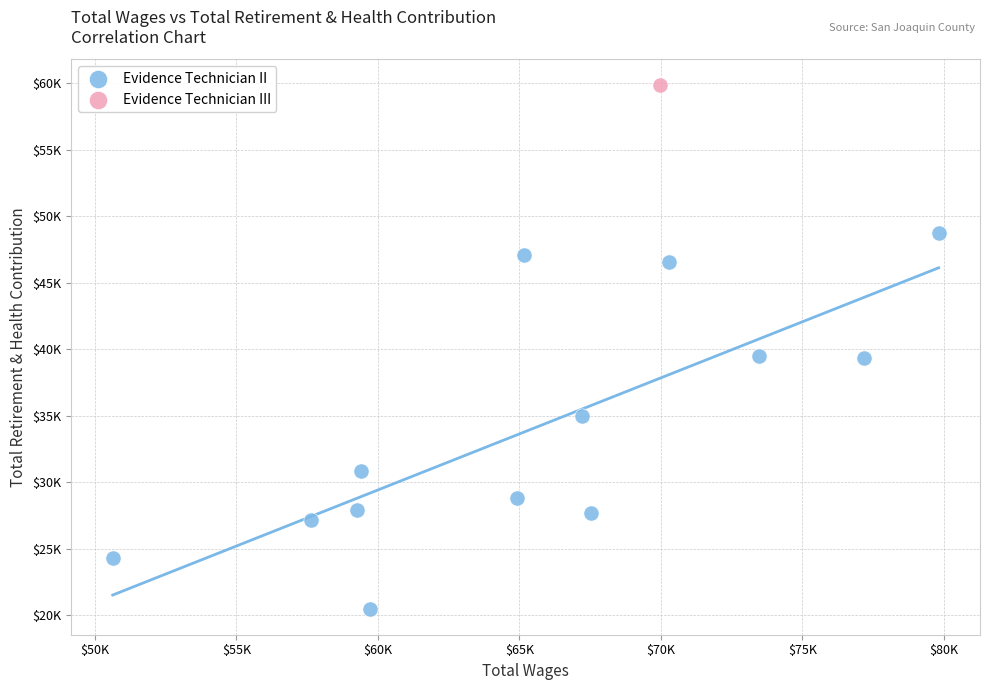

What are all the series names shown in the legend?

Evidence Technician II, Evidence Technician III